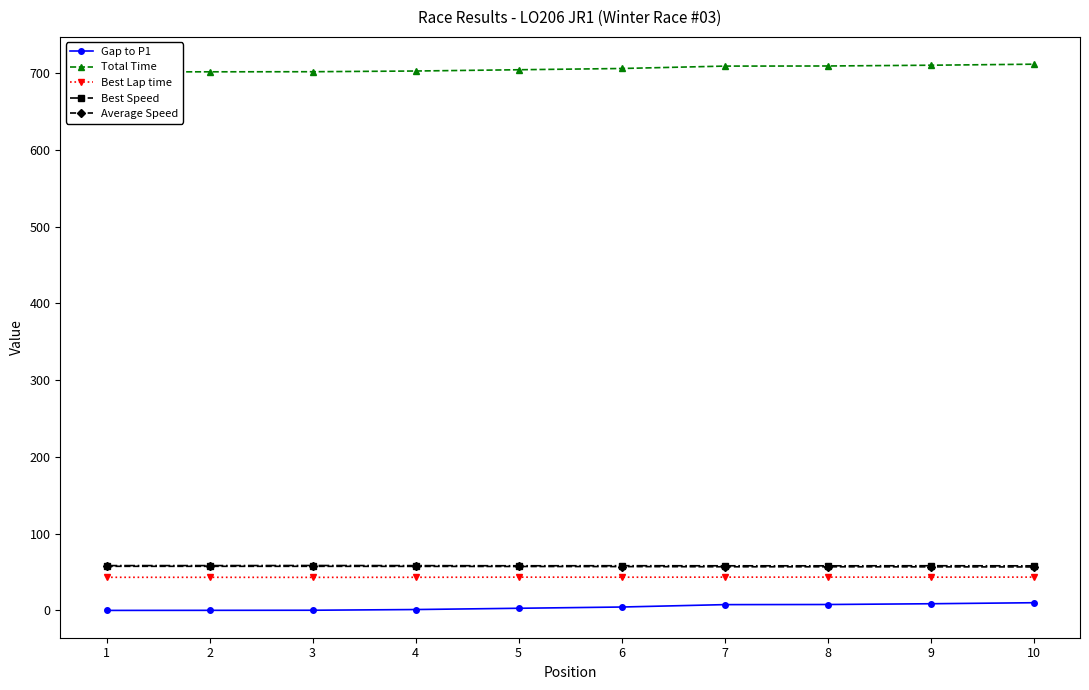

How many lines are shown in the chart?

5